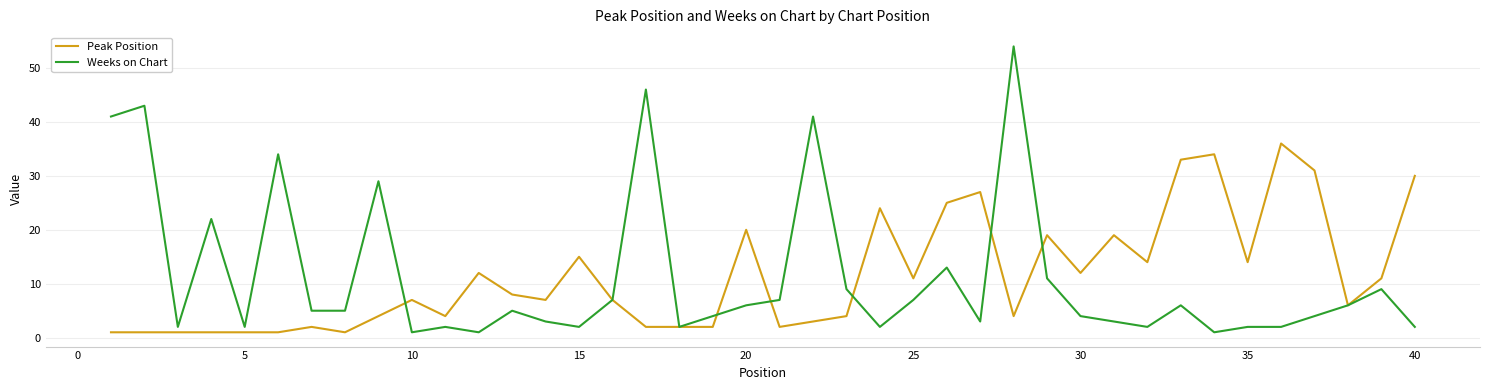

List the series in order of their peak value, lowest first.

Peak Position, Weeks on Chart